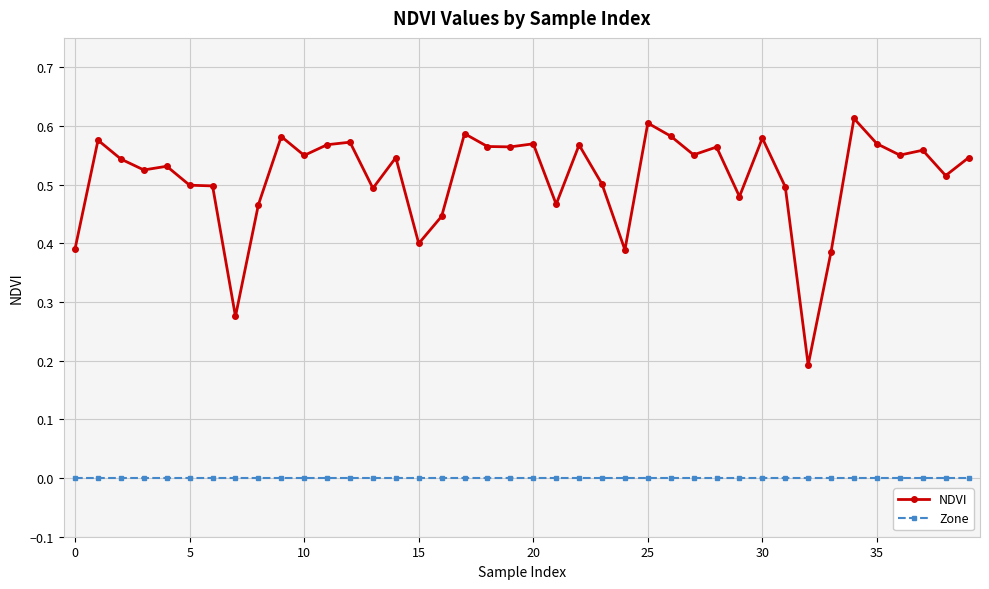

Rank the series by their maximum value, from highest to lowest.

NDVI, Zone